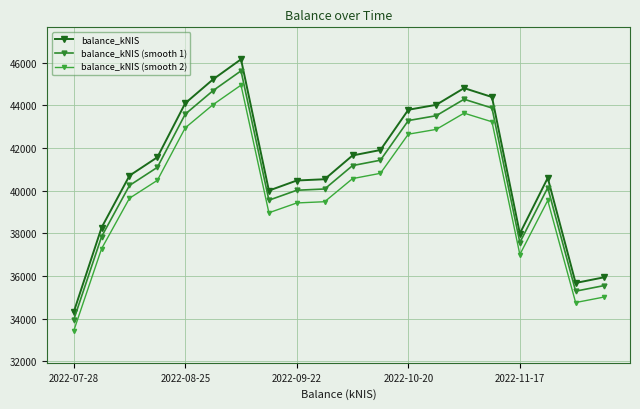

True or false: balance_kNIS (smooth 2) and balance_kNIS intersect in this chart.

False